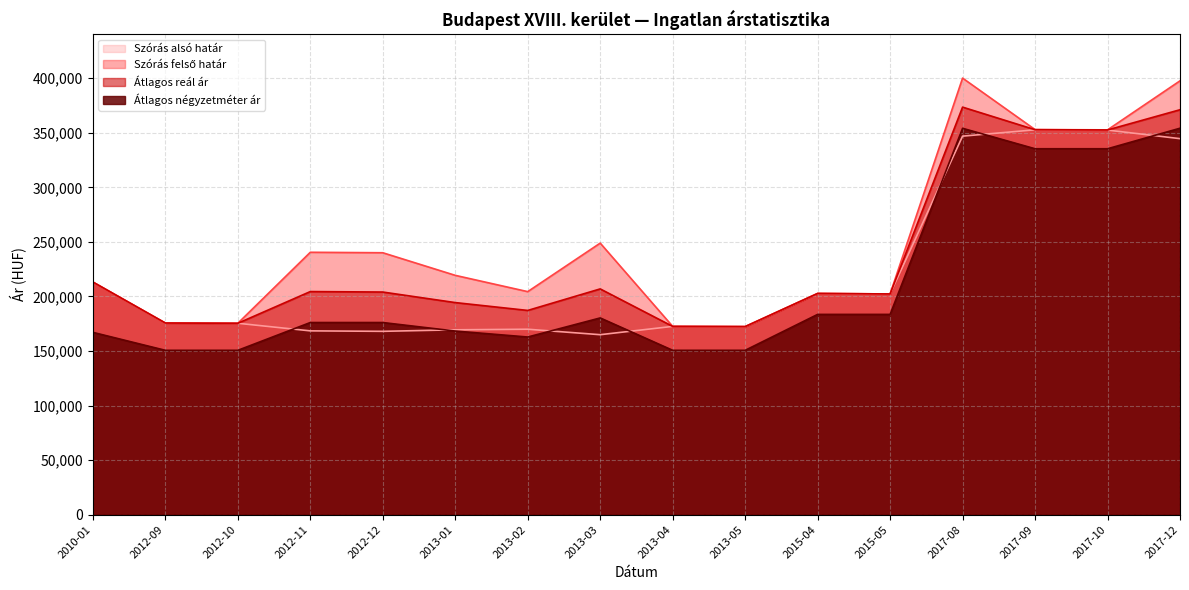

Reading left to right, list all the values displayed in this chart.

Szórás alsó határ: 213196	175638	175407	168456	168028	169413	169951	164947	172546	172368	202741	202287	346918	352725	352474	344624
Szórás felső határ: 213196	175638	175407	240480	240052	219341	204411	248877	172546	172368	202741	202287	400122	352935	352684	397618
Átlagos reál ár: 213196	175638	175407	204468	204040	194377	187181	206912	172546	172368	202741	202287	373520	352830	352579	371121
Átlagos négyzetméter ár: 167088	150632	150632	176097	176097	168284	162816	180306	150632	150632	183544	183544	354105	335368	335368	354179